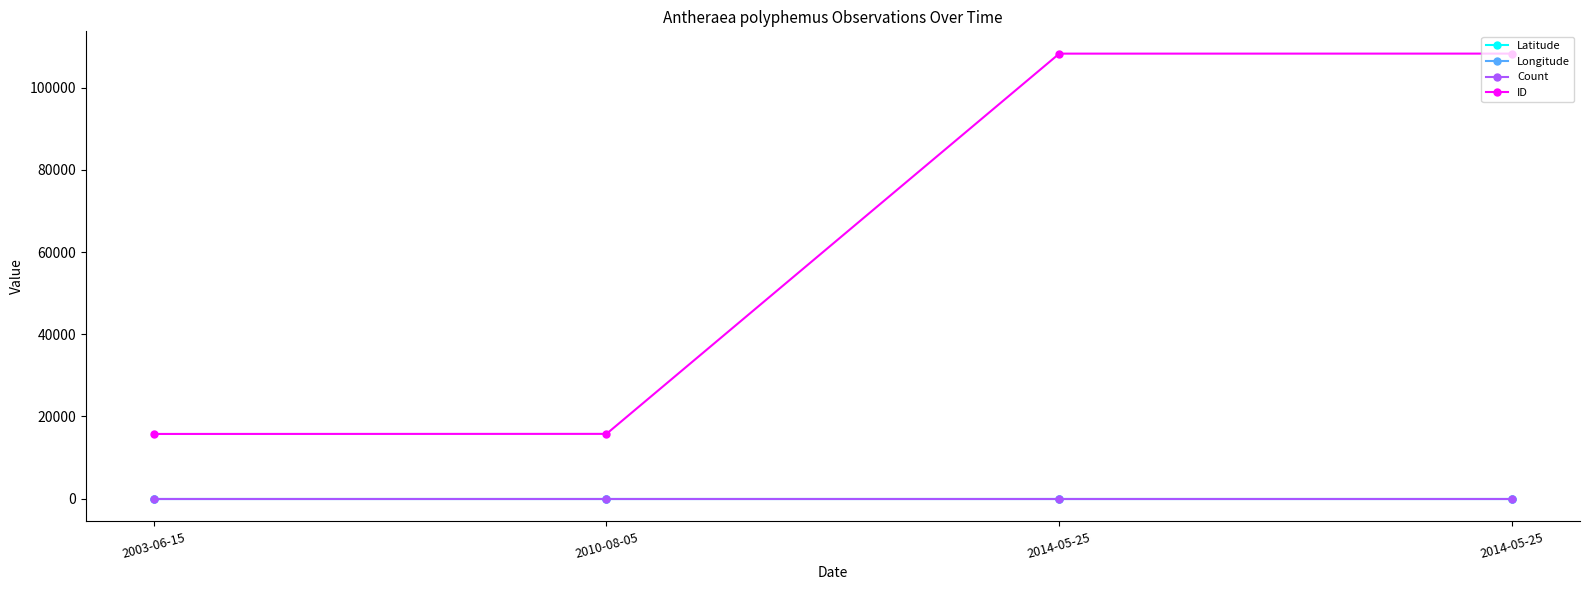

How many lines are shown in the chart?

4